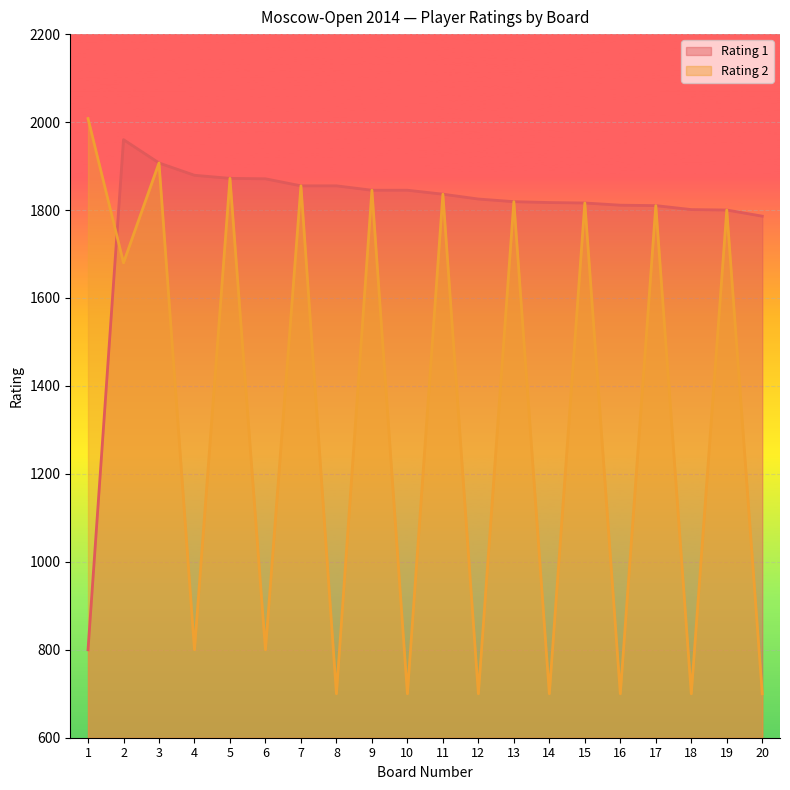

The value of Rating 2 at 19 is 1800. True or false?

True